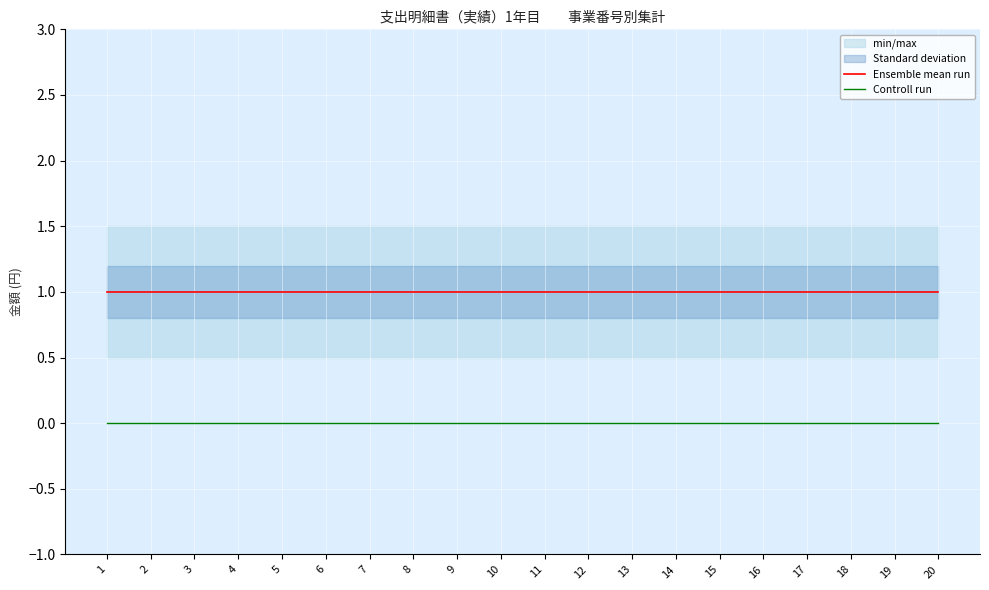

The value of Controll run at 3 is 0. True or false?

True